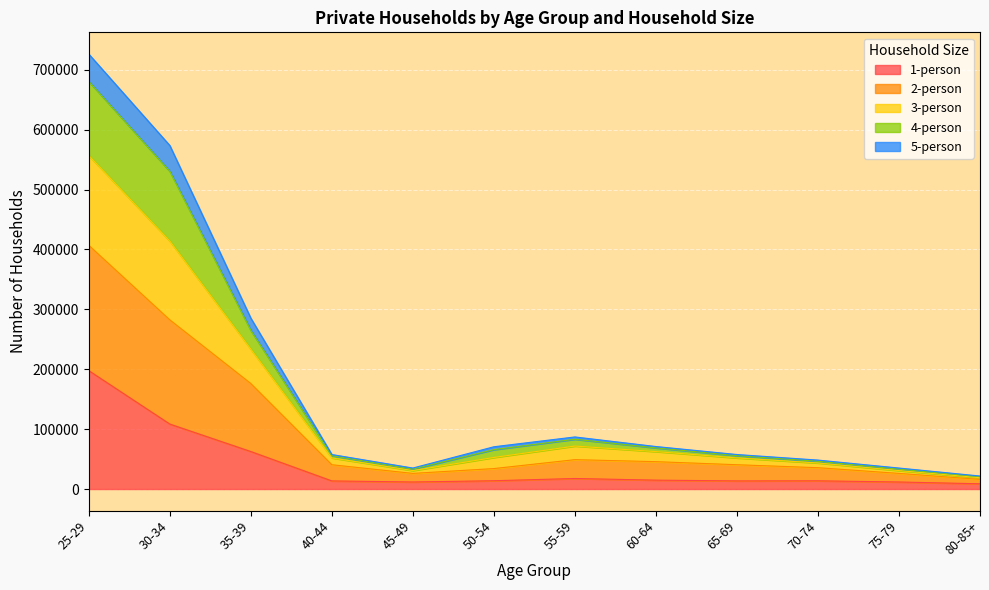

What is the label of the 4th point from the right?

65-69